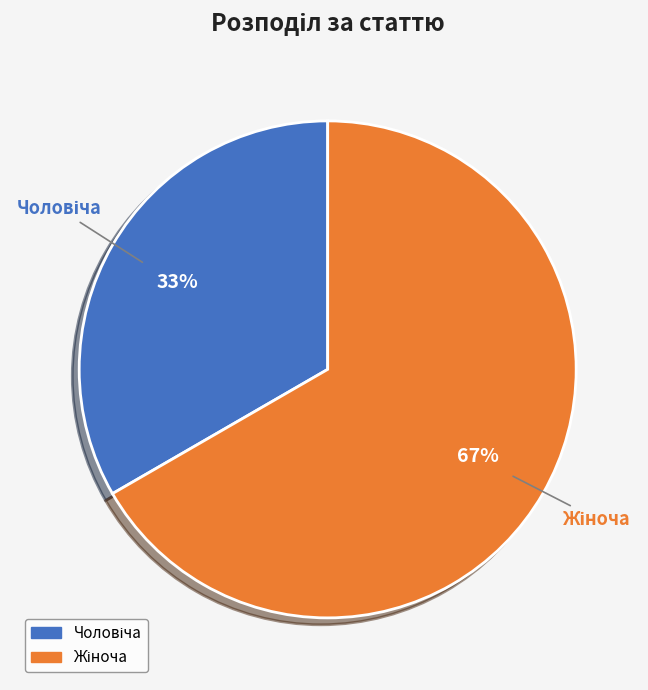

Is there any slice that represents more than half of the pie?

Yes